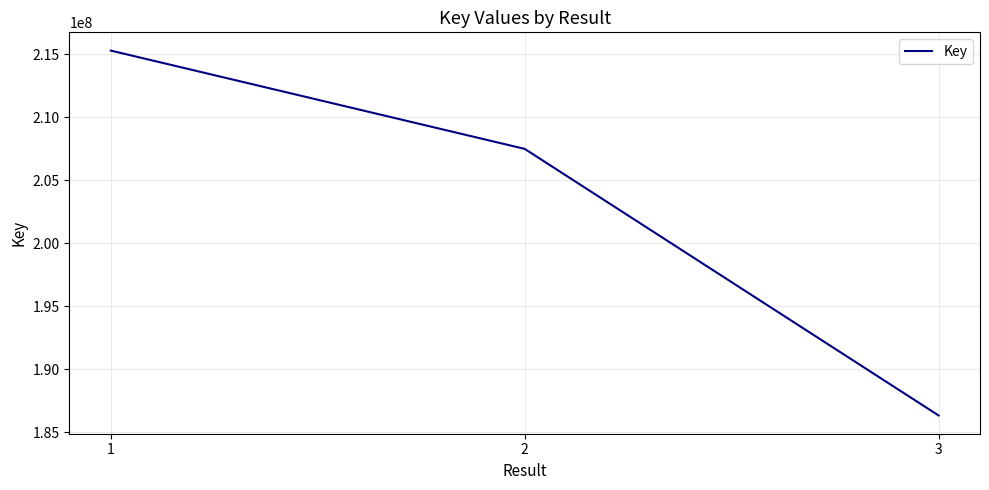

Reading left to right, transcribe all the data shown in this chart.

1=215295875	2=207494442	3=186338419